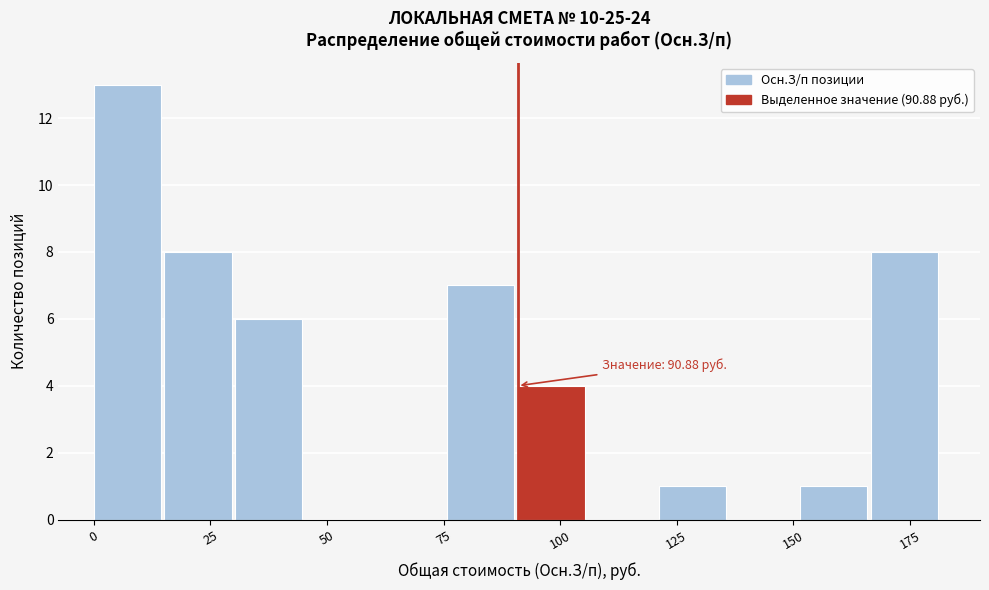

Around what value on the x-axis is the tallest bar? Give the approximate position of its centre, as read against the axis.

5